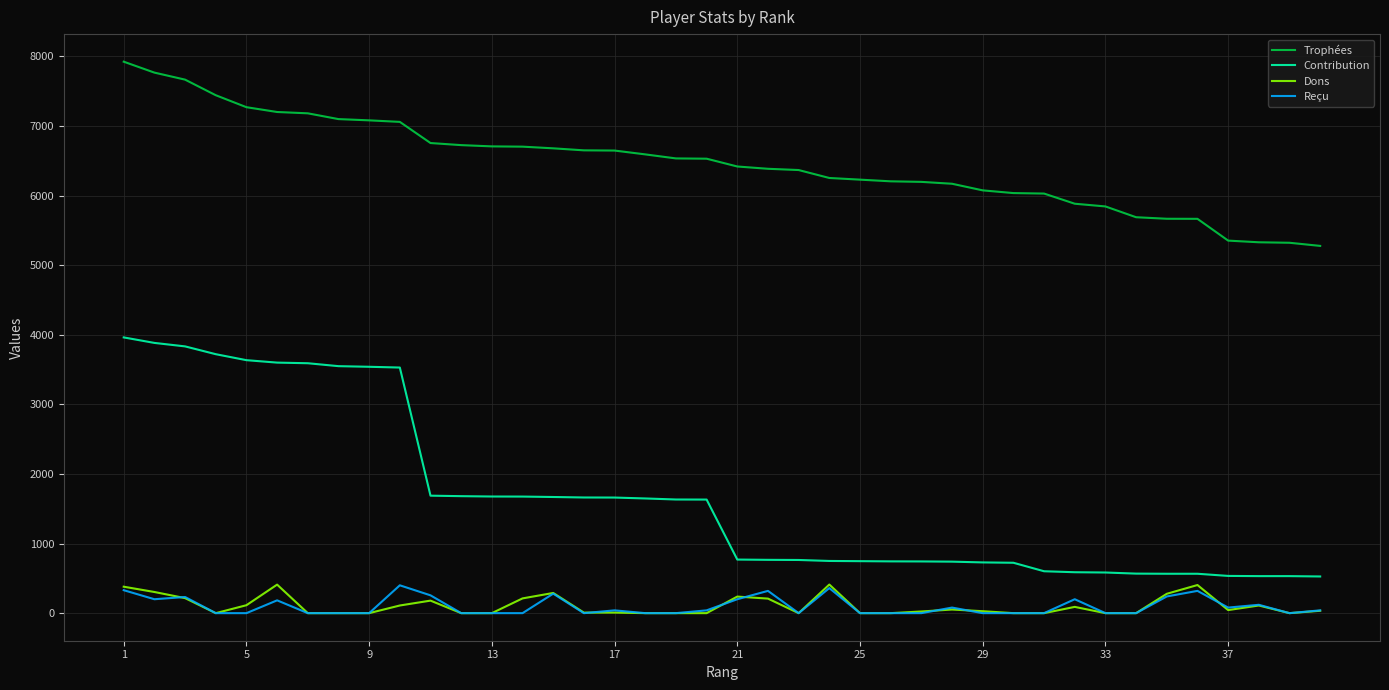

Which series has the largest total across all categories?

Trophées